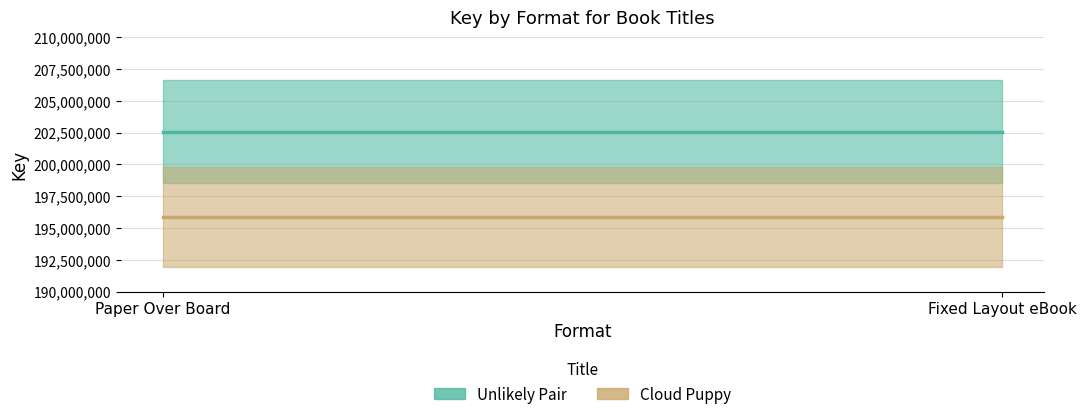

Where is Cloud Puppy nearest to the value 195883455?

Paper Over Board